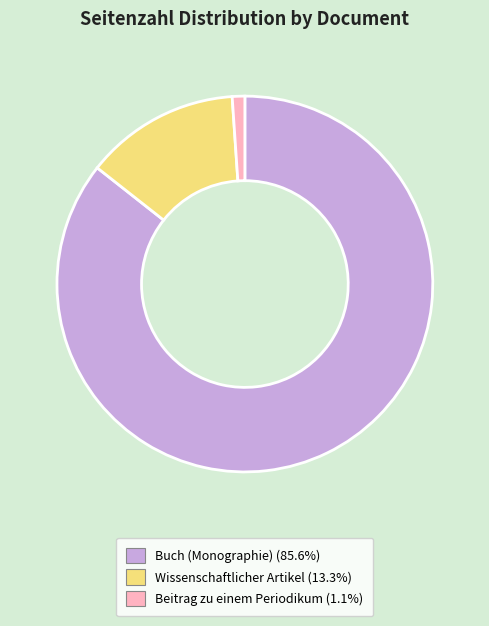

Is there any slice that represents more than half of the pie?

Yes